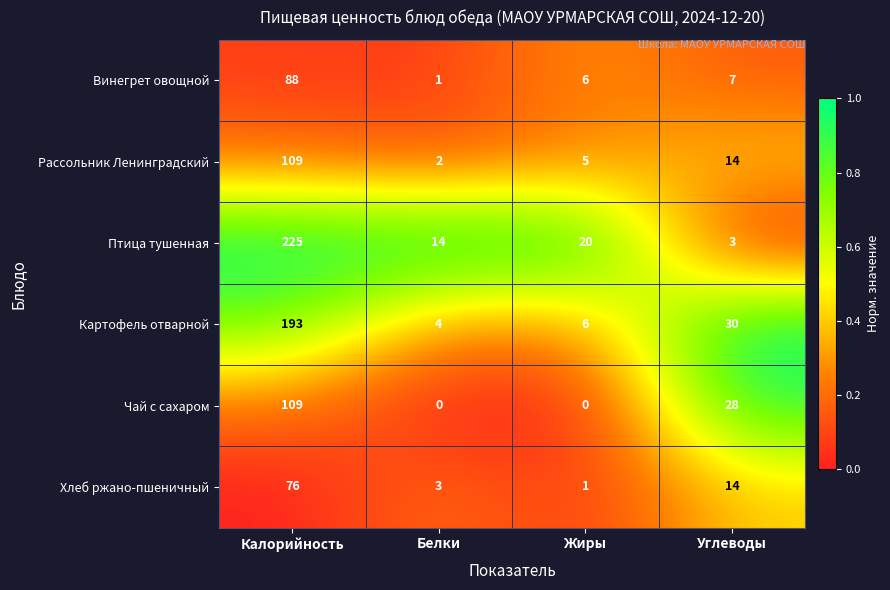

How many series are shown in this chart?

6